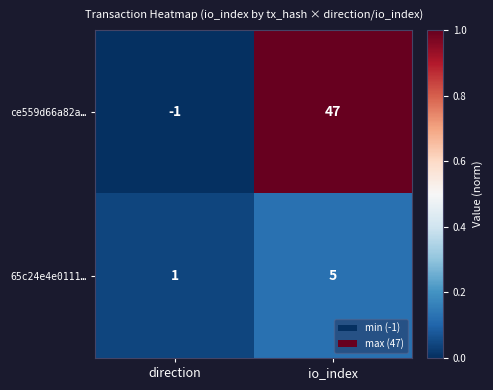

Reading right to left, list all the values displayed in this chart.

ce559d66a82a…: io_index=47	direction=-1
65c24e4e0111…: io_index=5	direction=1